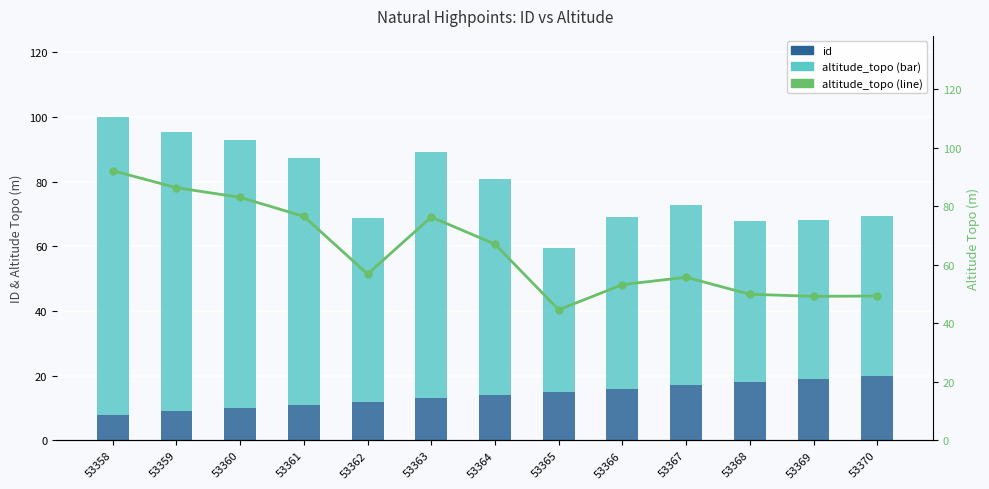

What is the difference between the second highest and second lowest values in the altitude_topo (line) series?

37.1